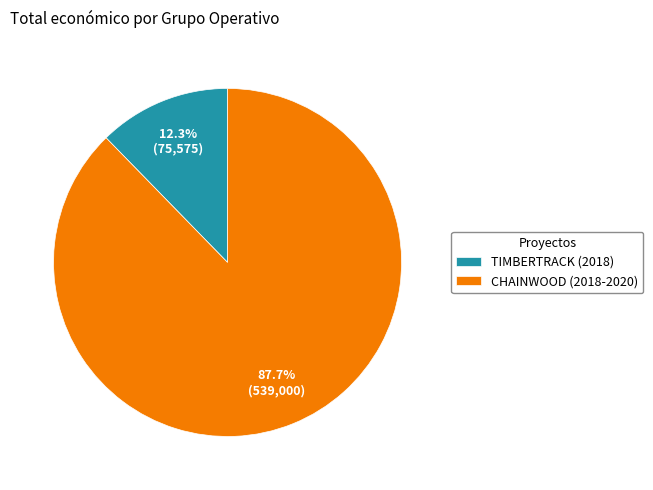

Approximately how many times larger is the value at CHAINWOOD (2018-2020) compared to TIMBERTRACK (2018)?

7.1